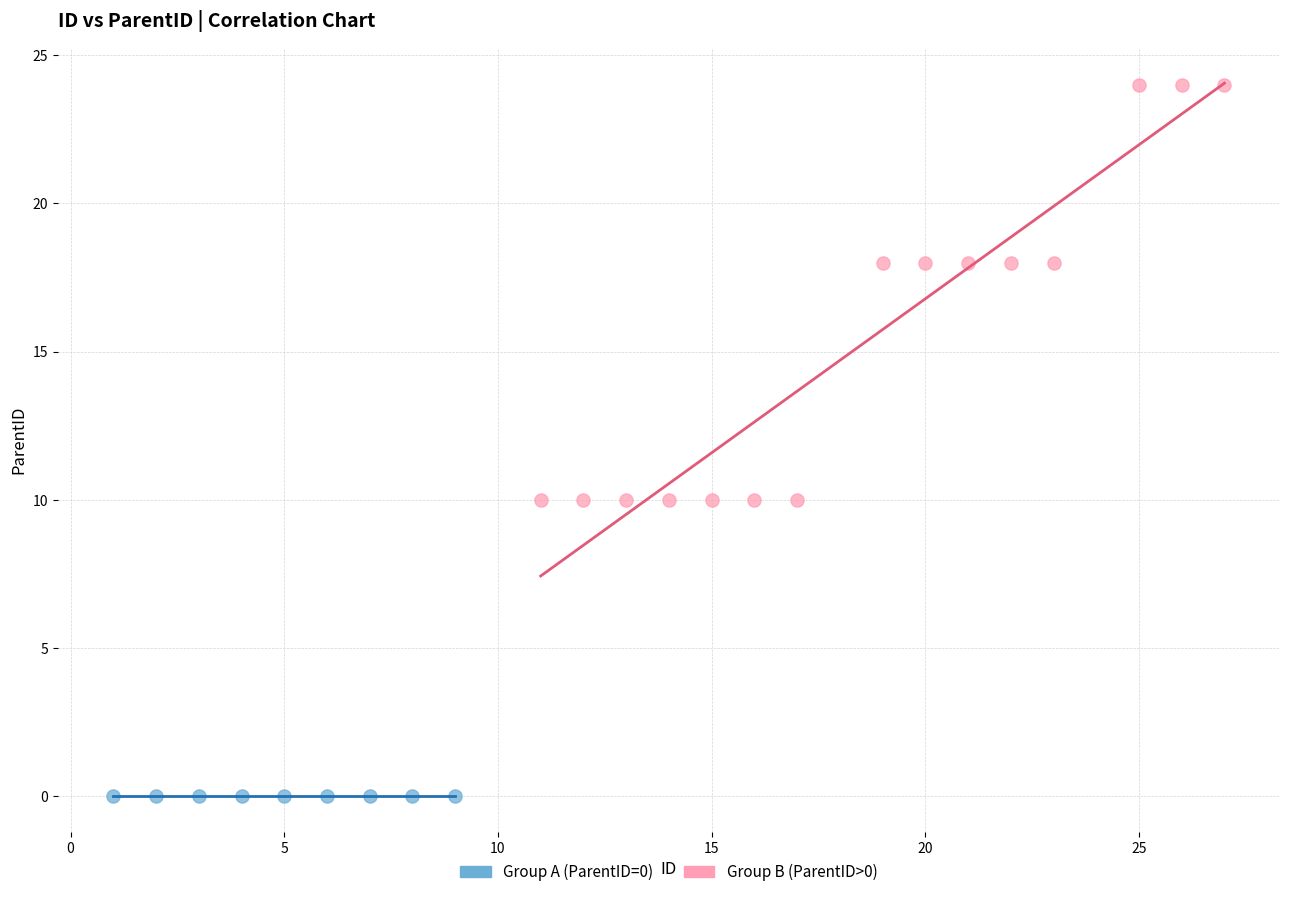

Which series reaches the maximum Y coordinate?

Group B (ParentID>0)